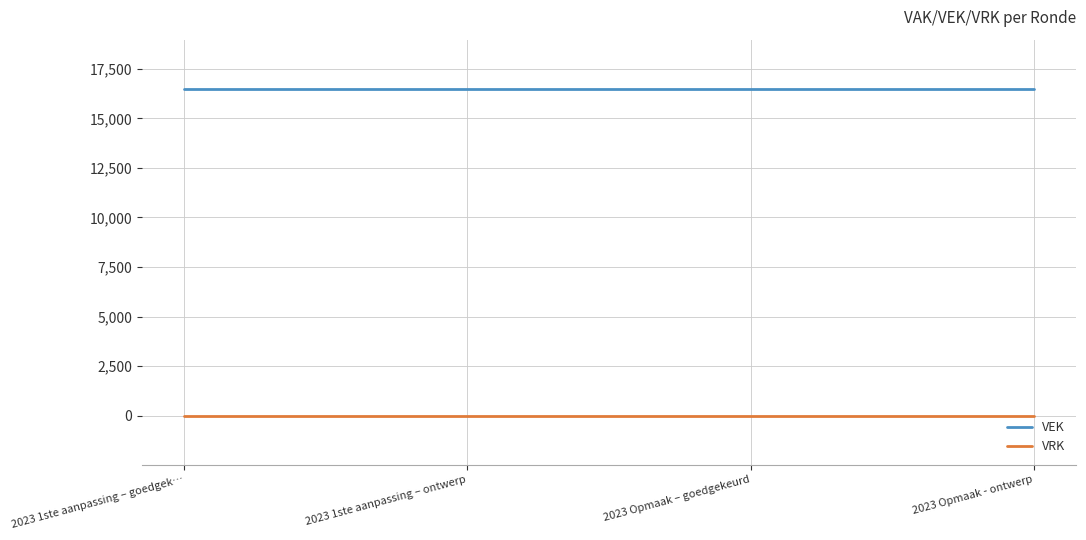

Which series has the largest total across all categories?

VEK